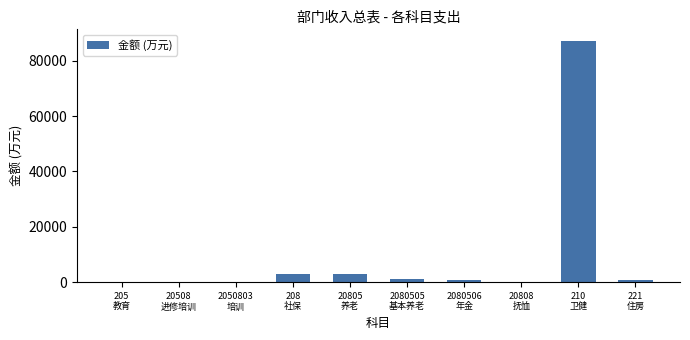

What is the greatest value displayed?

86948.1